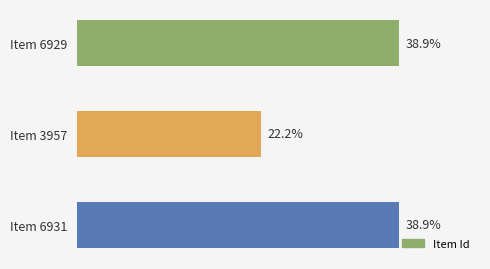

Where is the data nearest to the value 30?

Item 3957